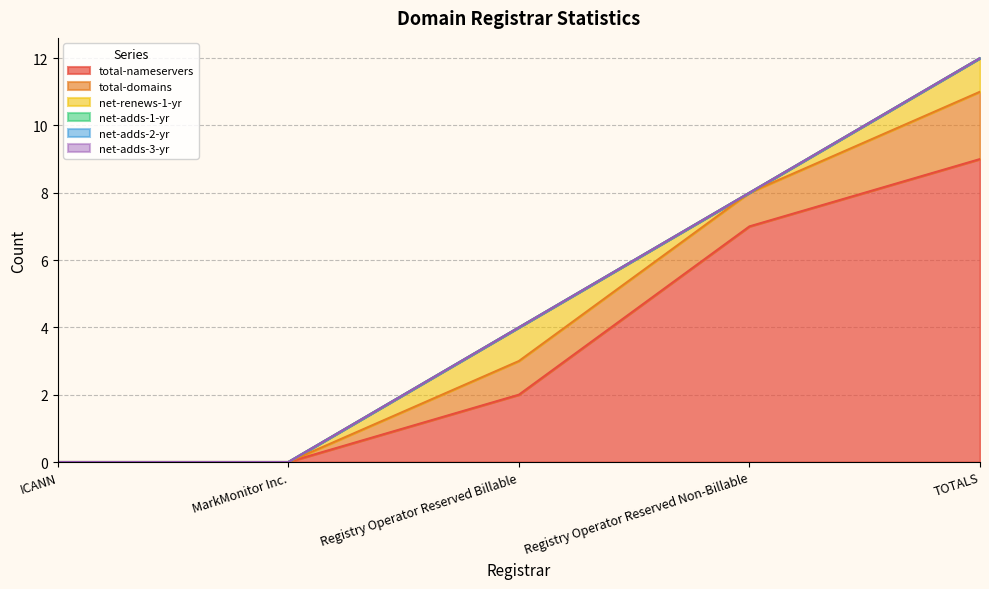

The value of net-renews-1-yr at Registry Operator Reserved Billable is 2. True or false?

False